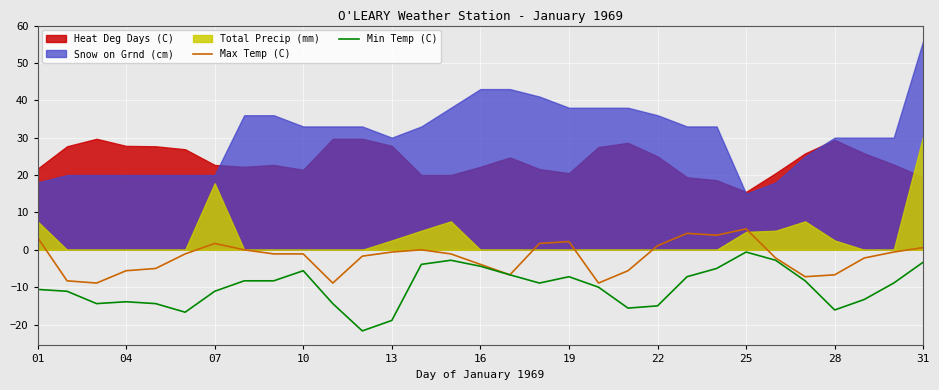

At which label does Min Temp (C) reach its peak?

25